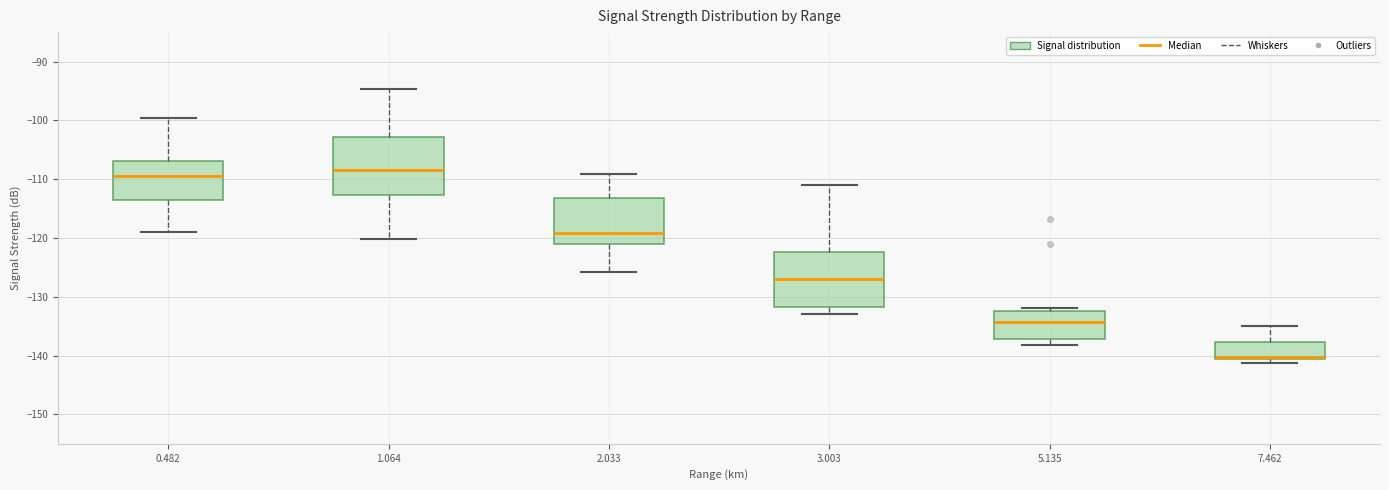

Reading left to right, read every box against the y-axis: the position of its median line, the range the box covers, and the ends of its whiskers. The values are not printed on the chart, so give them approximately, as read against the axis.

0.482: median -109, box -113 to -107, whiskers -119 to -100
1.064: median -108, box -113 to -103, whiskers -120 to -95
2.033: median -119, box -121 to -113, whiskers -126 to -109
3.003: median -127, box -132 to -122, whiskers -133 to -111
5.135: median -134, box -137 to -132, whiskers -138 to -132 (just above the box's upper edge)
7.462: median -140, box -141 to -138, whiskers -141 (just below the box's lower edge) to -135